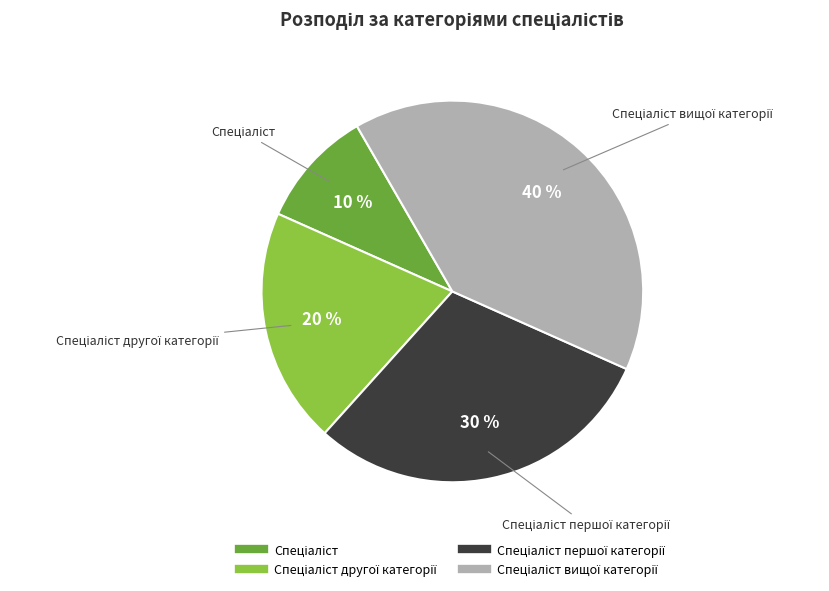

To the nearest percent, what is the average slice percentage?

25%